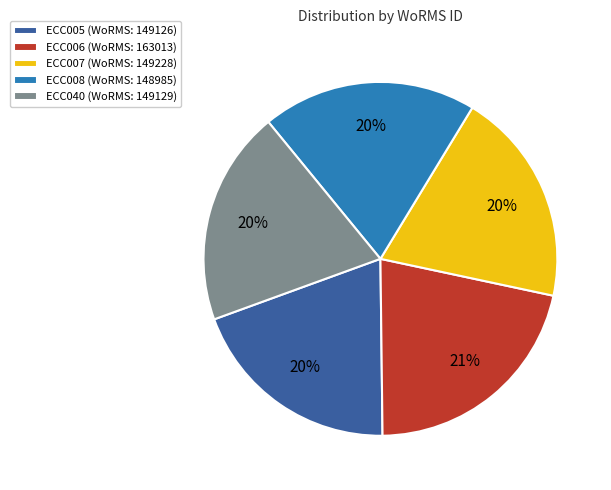

To the nearest percent, what is the combined percentage of ECC007 (WoRMS: 149228) and ECC006 (WoRMS: 163013)?

41%